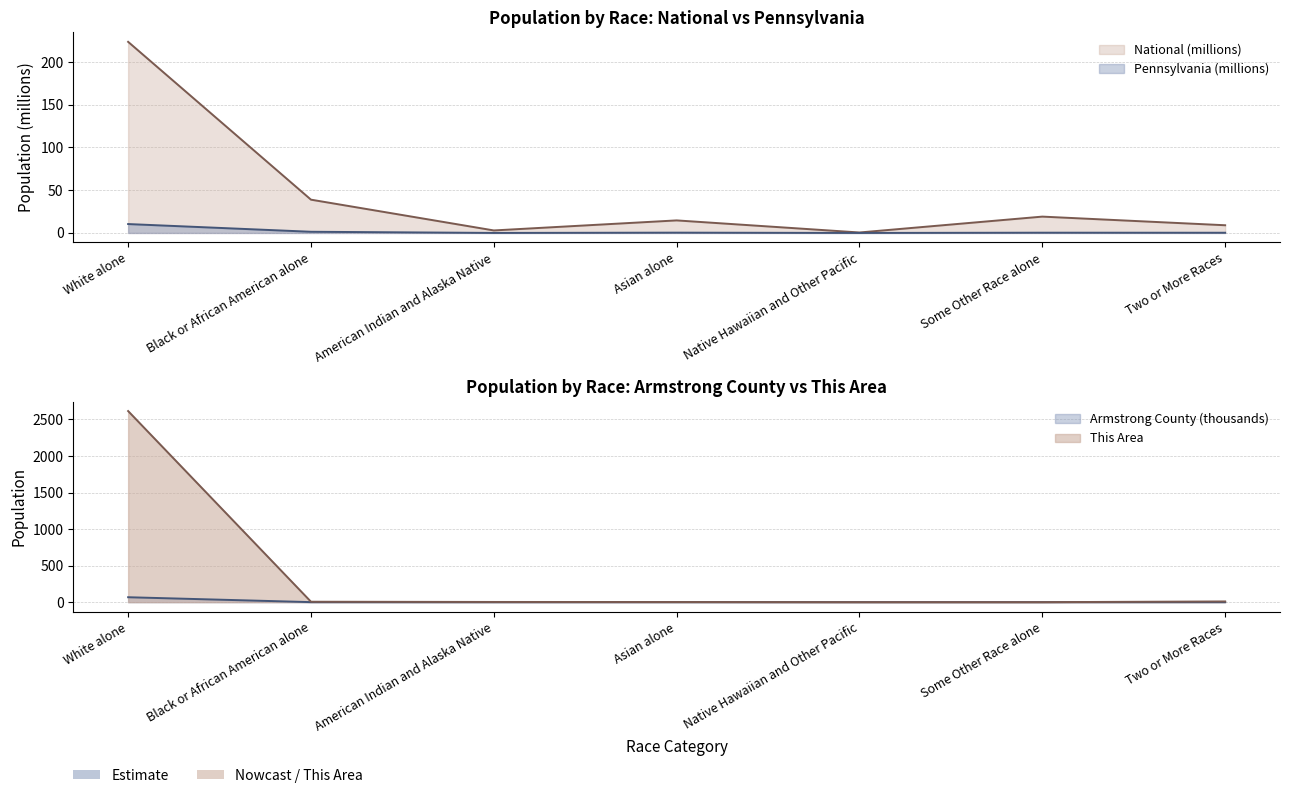

Which category has the lowest value across all series?

Native Hawaiian and Other Pacific